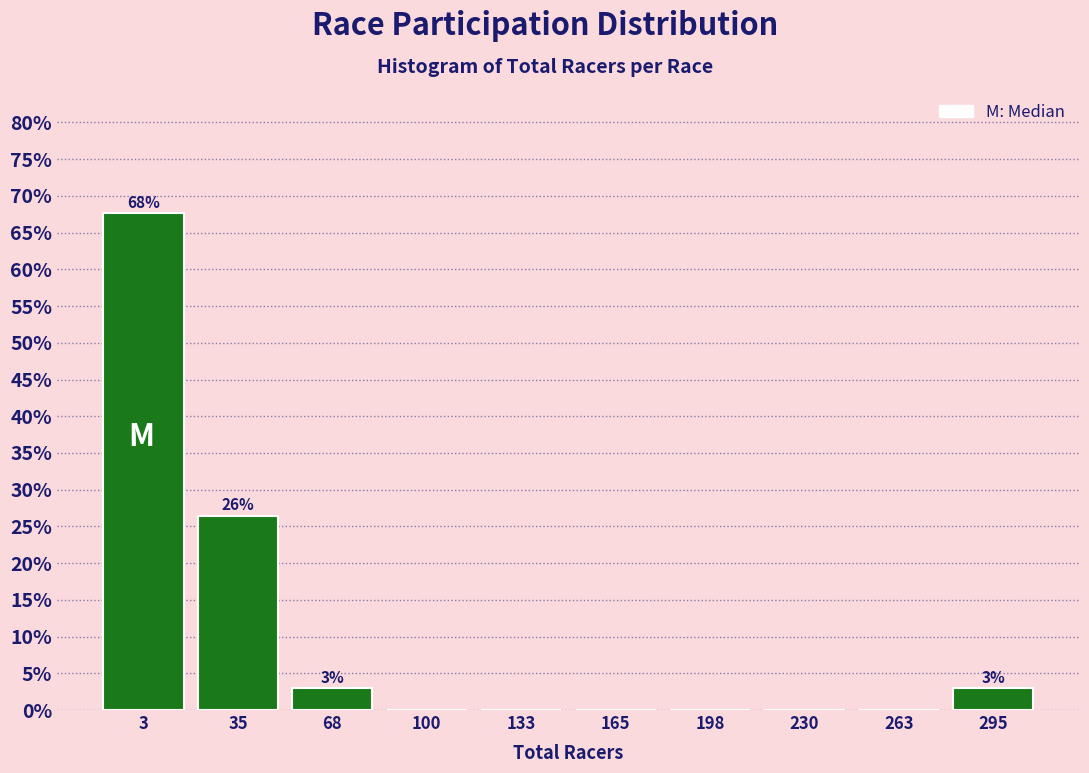

Reading right to left, extract all data points from this chart.

295=2.9	263=0.0	230=0.0	198=0.0	165=0.0	133=0.0	100=0.0	68=2.9	35=26.5	3=67.6